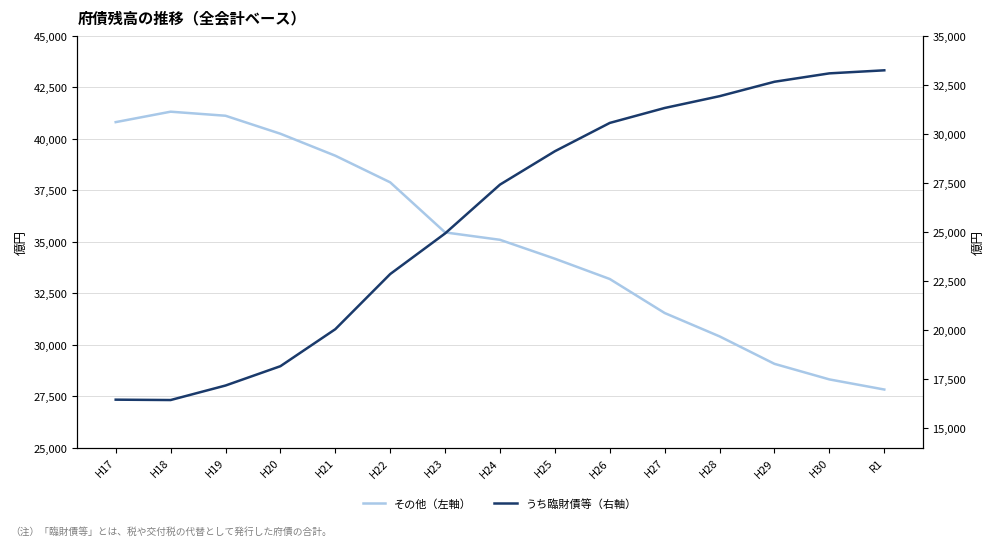

What is the difference between the その他（左軸） values at H20 and H21?

1067